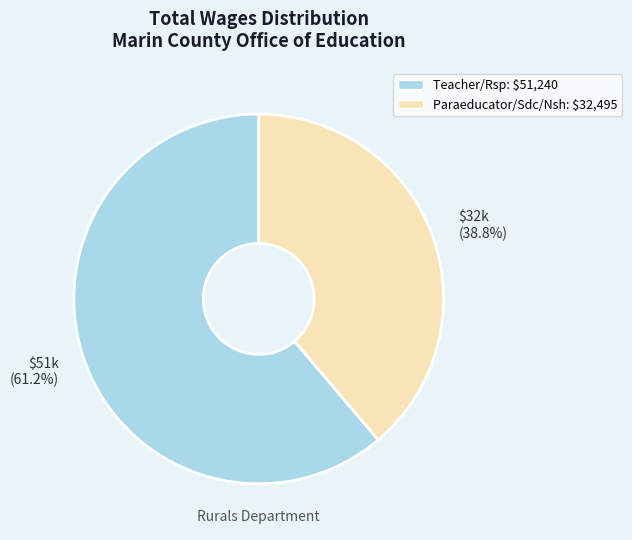

To the nearest percent, what percentage of the pie is Teacher/Rsp?

61%